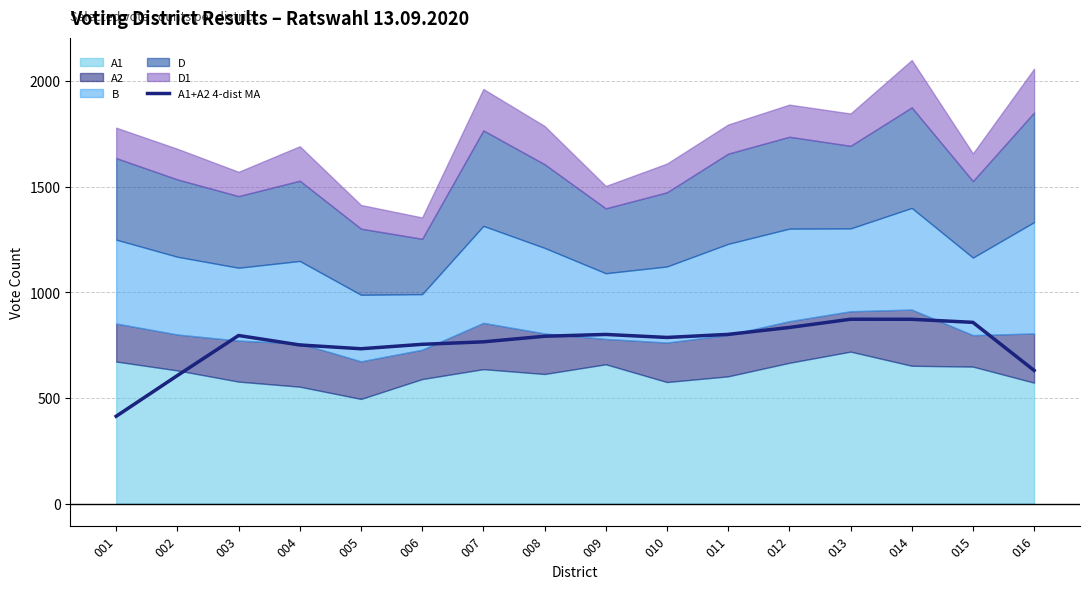

At which category does the chart reach its peak across all series?

013